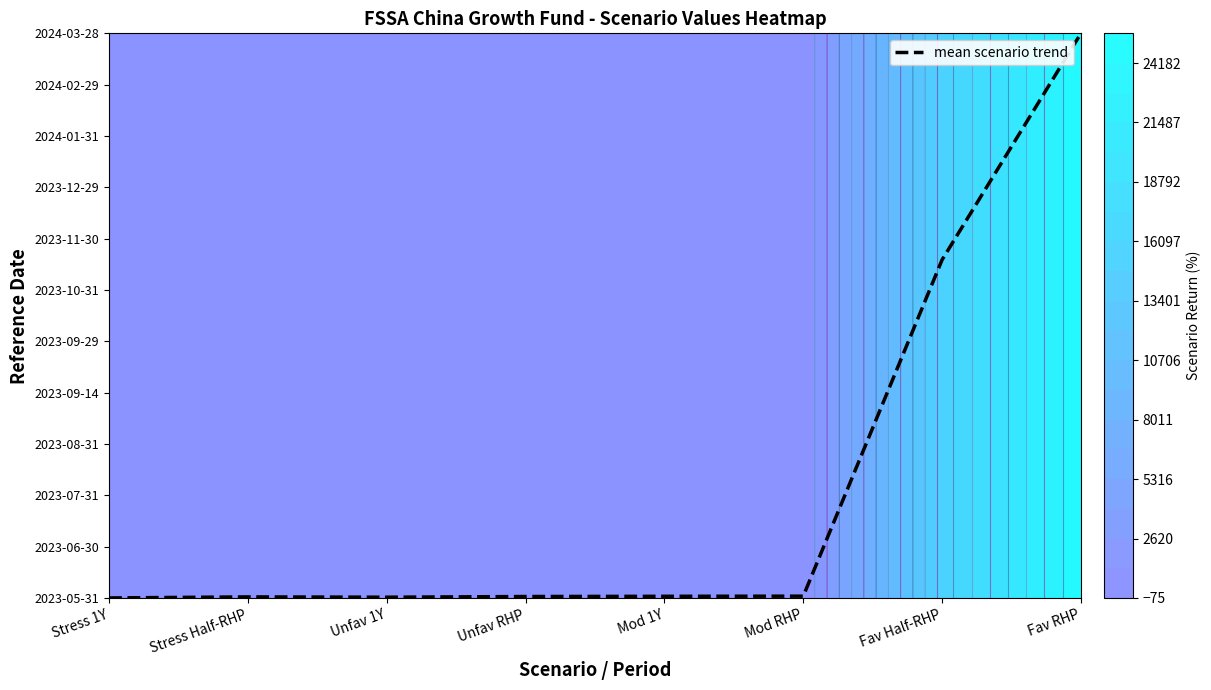

Rank the categories by value from highest to lowest.

Fav RHP, Fav Half-RHP, Mod RHP, Mod 1Y, Unfav RHP, Stress Half-RHP, Unfav 1Y, Stress 1Y